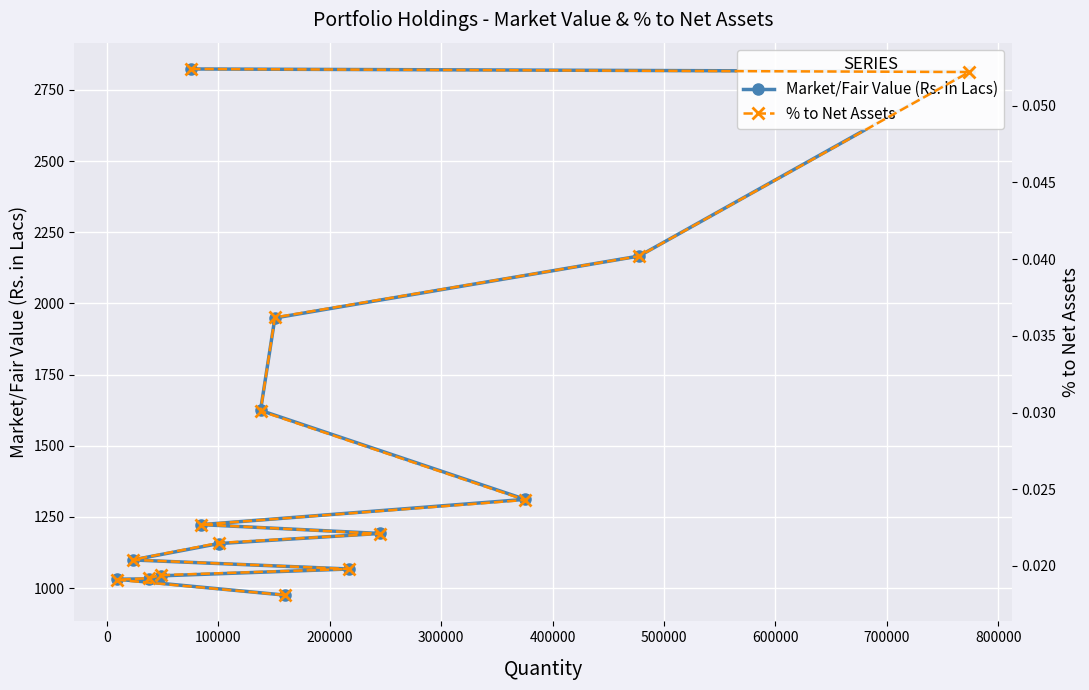

What are all the series names shown in the legend?

Market/Fair Value (Rs. in Lacs), % to Net Assets